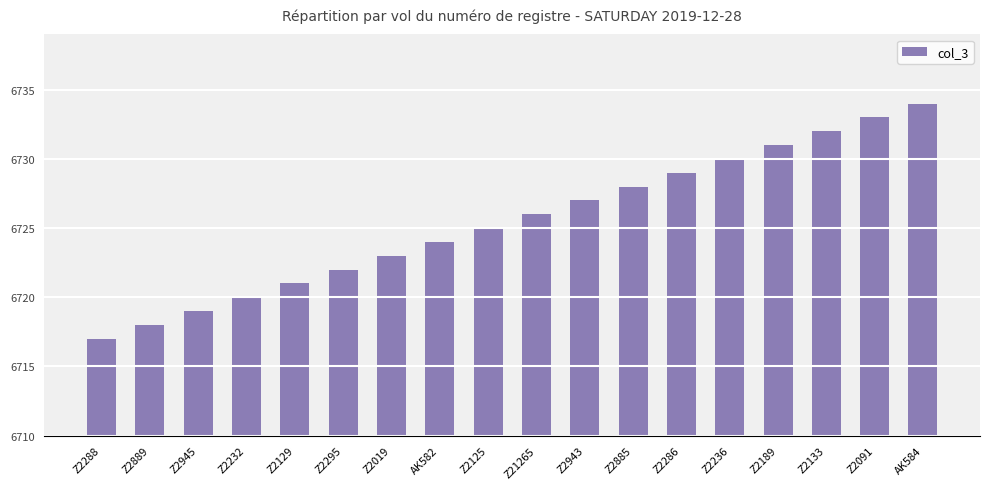

What is the maximum value shown in the chart?

6734